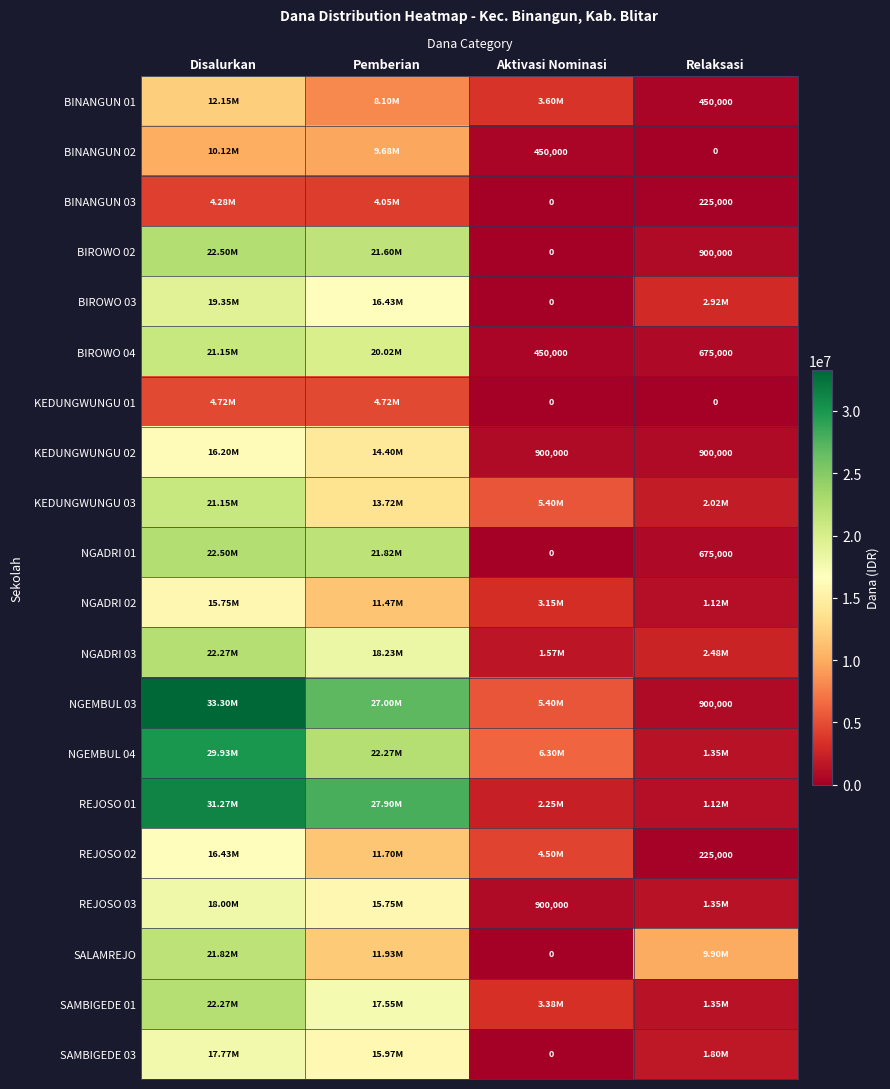

Rank the series at Relaksasi from lowest to highest value.

BINANGUN 02, KEDUNGWUNGU 01, BINANGUN 03, REJOSO 02, BINANGUN 01, BIROWO 04, NGADRI 01, BIROWO 02, KEDUNGWUNGU 02, NGEMBUL 03, NGADRI 02, REJOSO 01, NGEMBUL 04, REJOSO 03, SAMBIGEDE 01, SAMBIGEDE 03, KEDUNGWUNGU 03, NGADRI 03, BIROWO 03, SALAMREJO